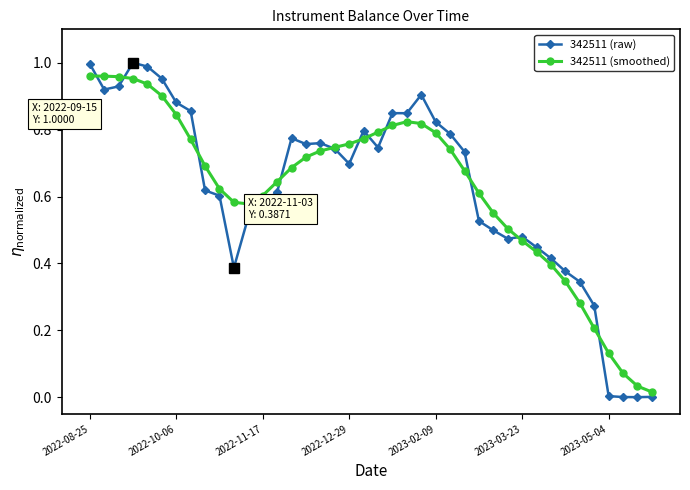

True or false: 342511 (raw) has more than 0 points higher than both neighbors.

True